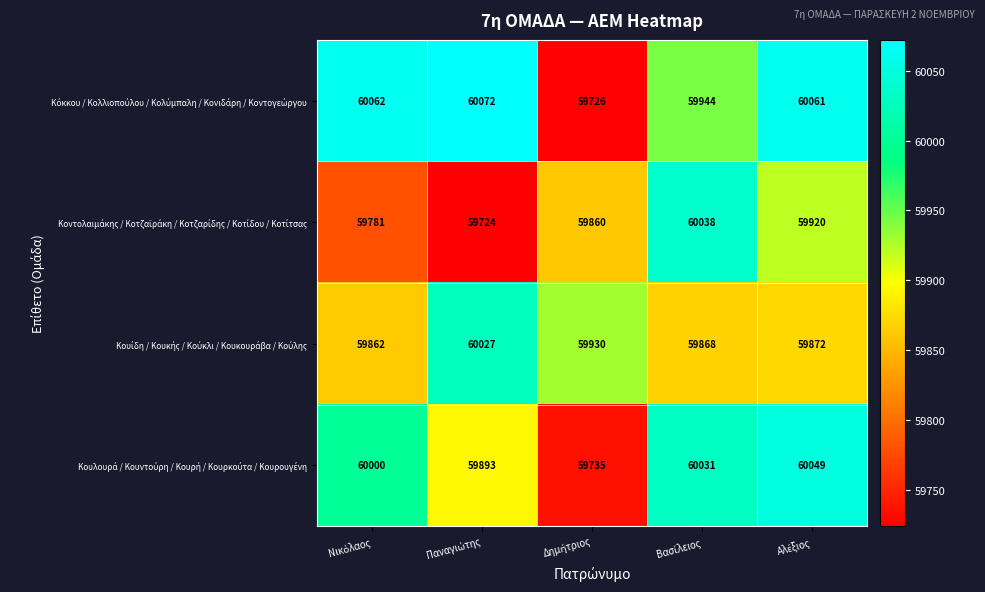

What is the smallest value displayed?

59724